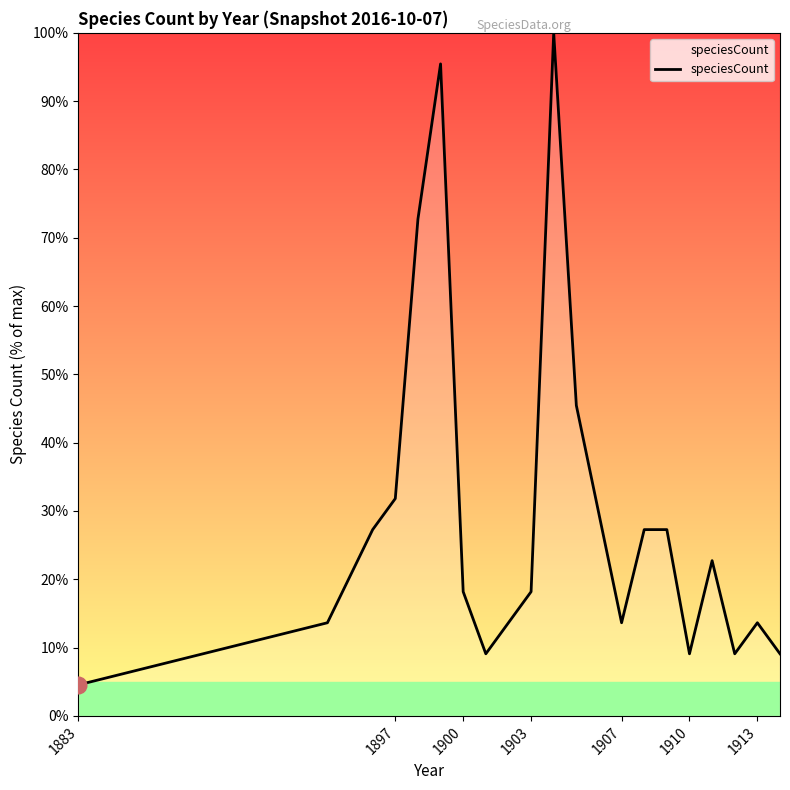

What is the minimum value shown in the chart?

4.5